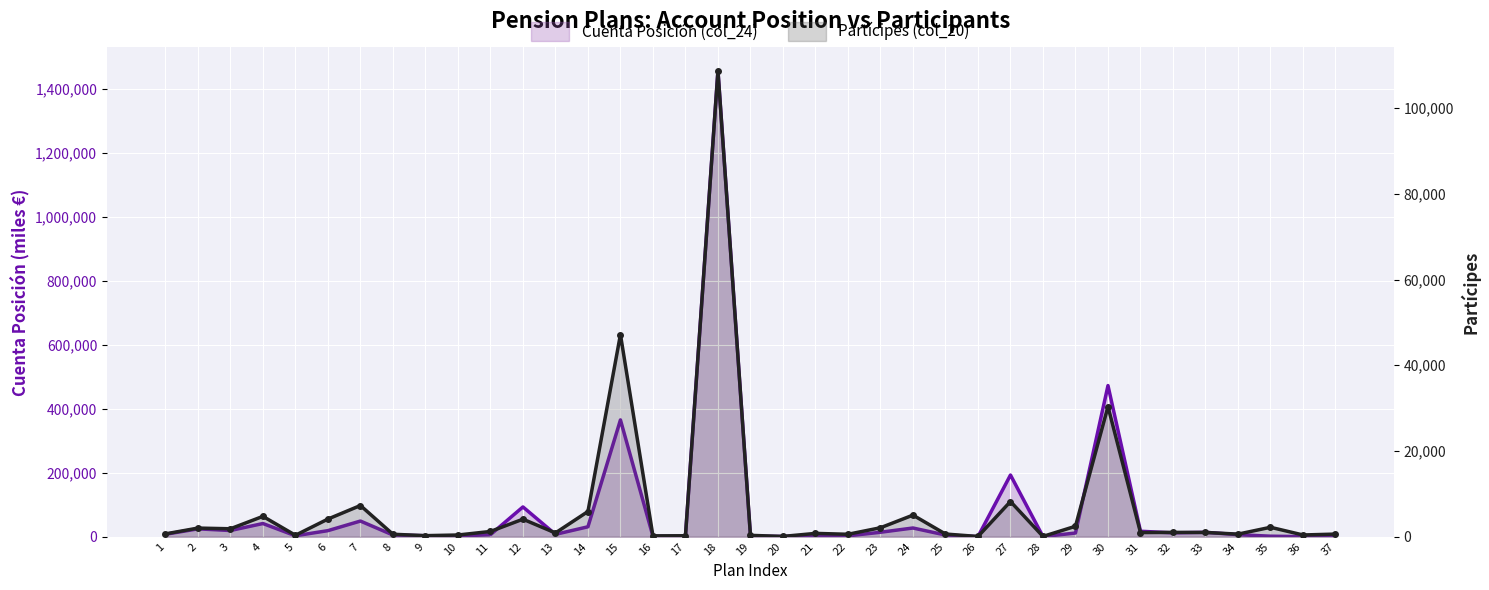

What are all the series names shown in the legend?

Cuenta Posición (col_24), Partícipes (col_20)